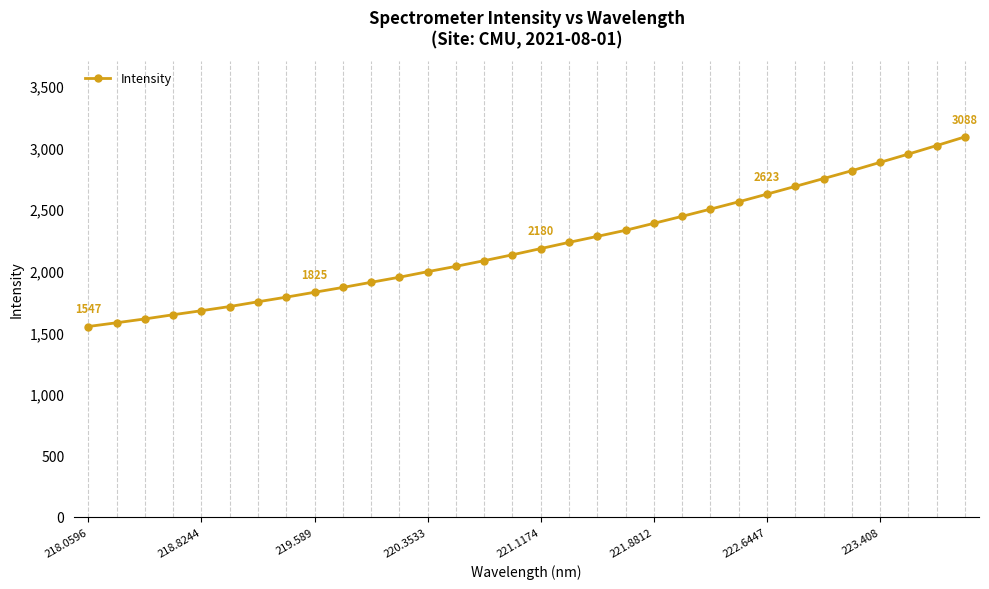

What is the value of the 12th point from the left?

1947.5